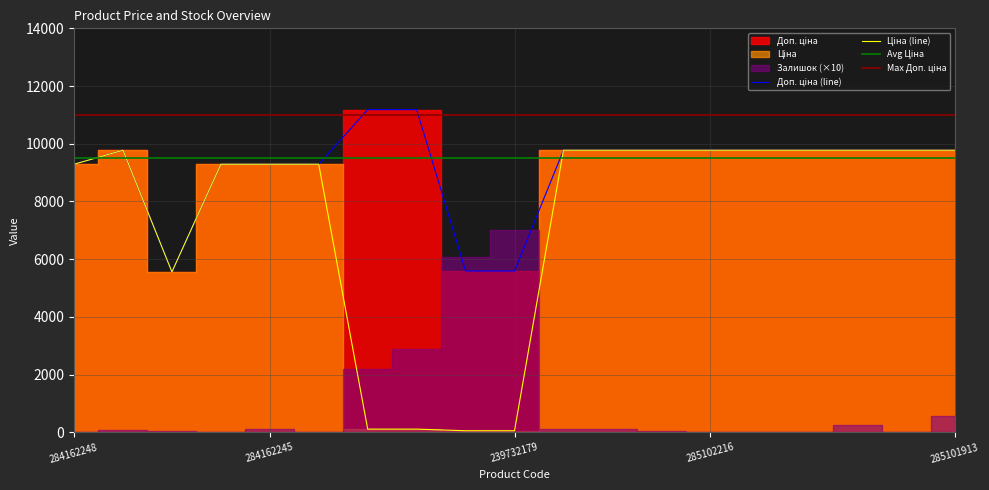

True or false: Доп. ціна and Ціна intersect in this chart.

False